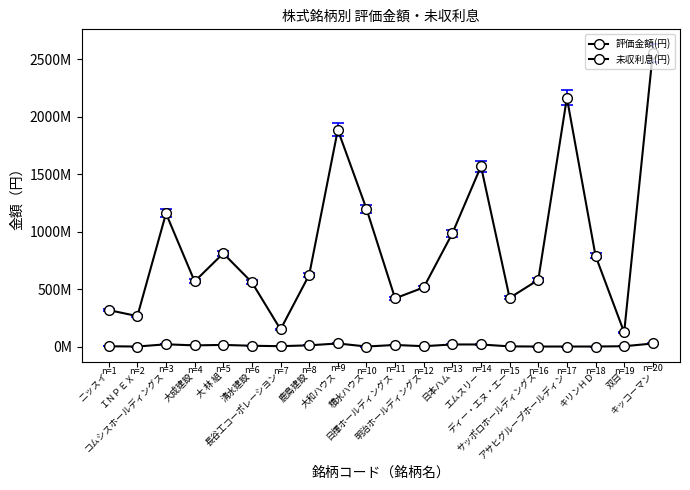

True or false: 評価金額(円) and 未収利息(円) cross at least once.

False